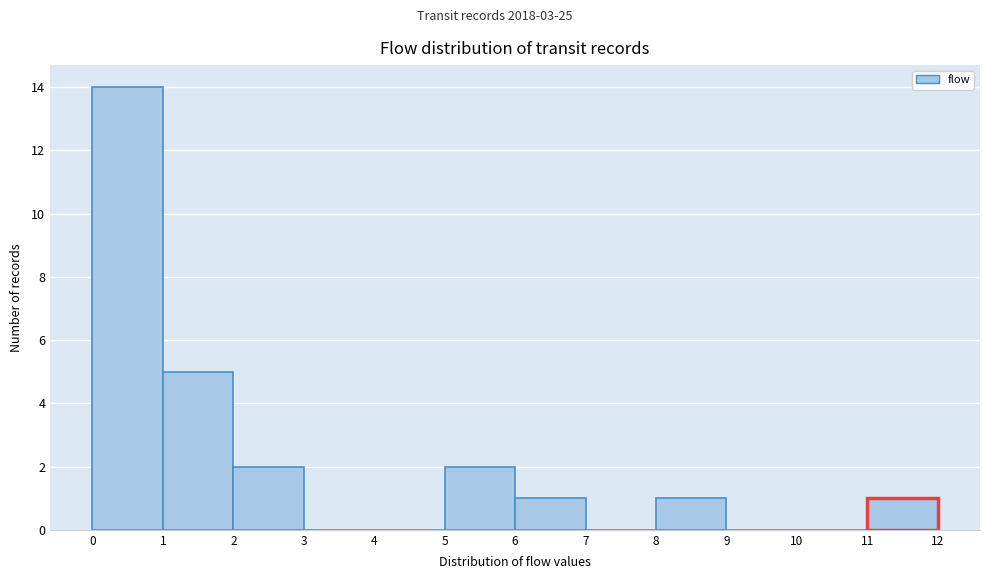

Over which range of the x-axis is the bar tallest?

0 to 1